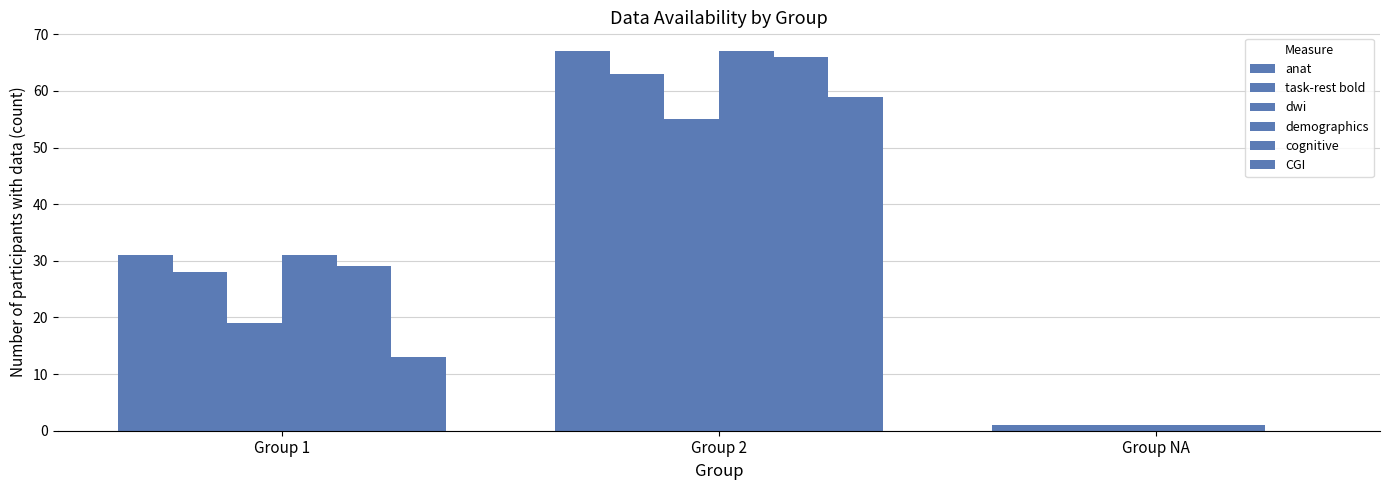

Which series has the largest total across all categories?

anat